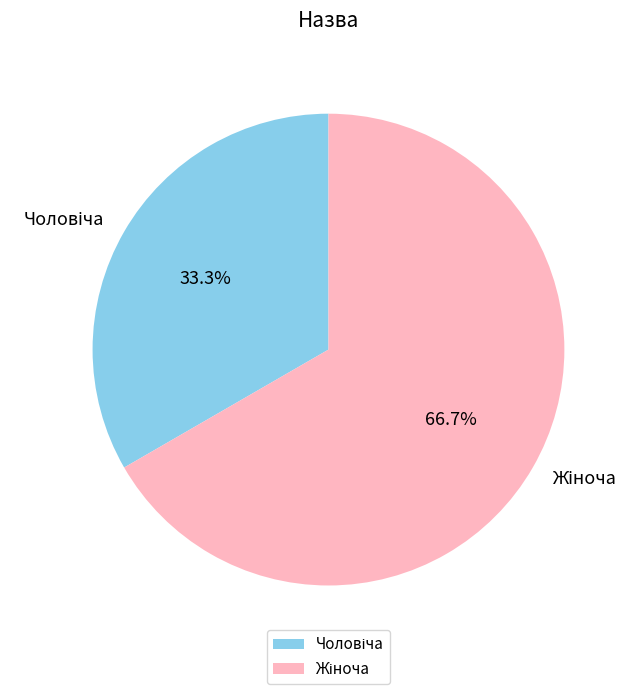

Is there any slice that represents more than half of the pie?

Yes